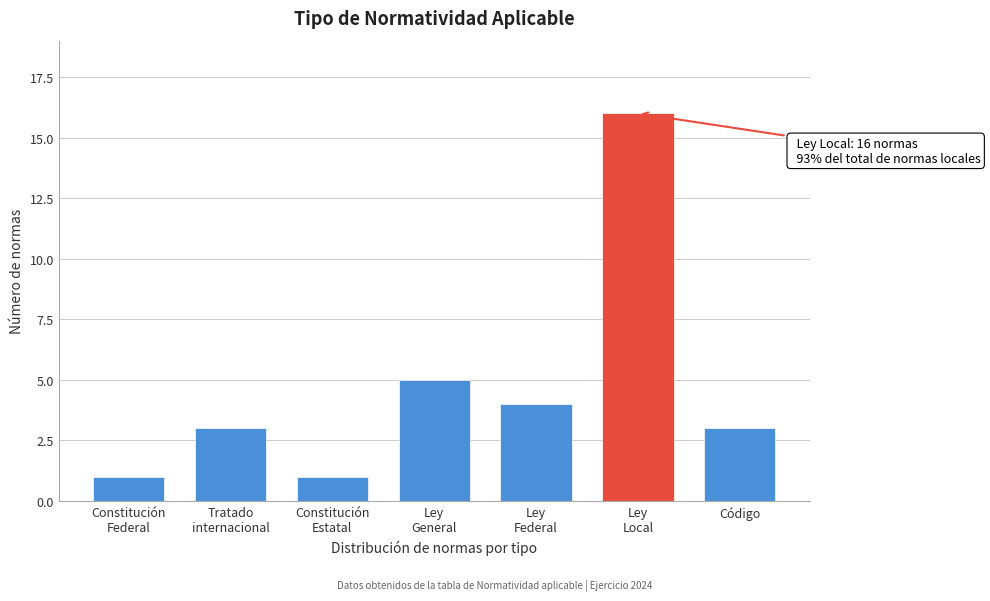

Reading left to right, extract all data points from this chart.

1	3	1	5	4	16	3